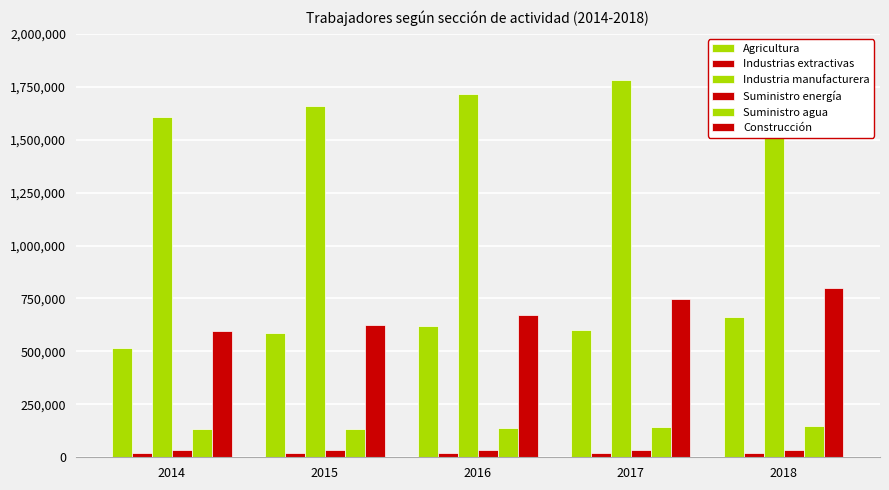

Are the bars horizontal?

No